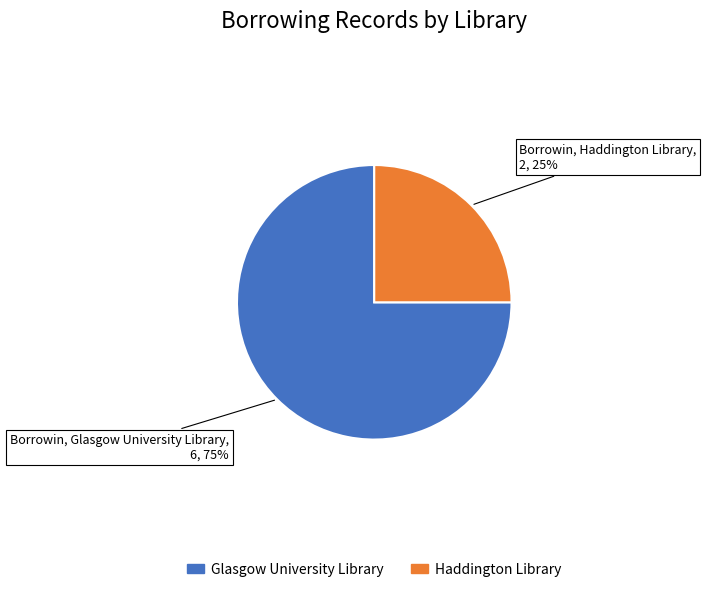

To the nearest percent, what percentage of the pie is Haddington Library?

25%